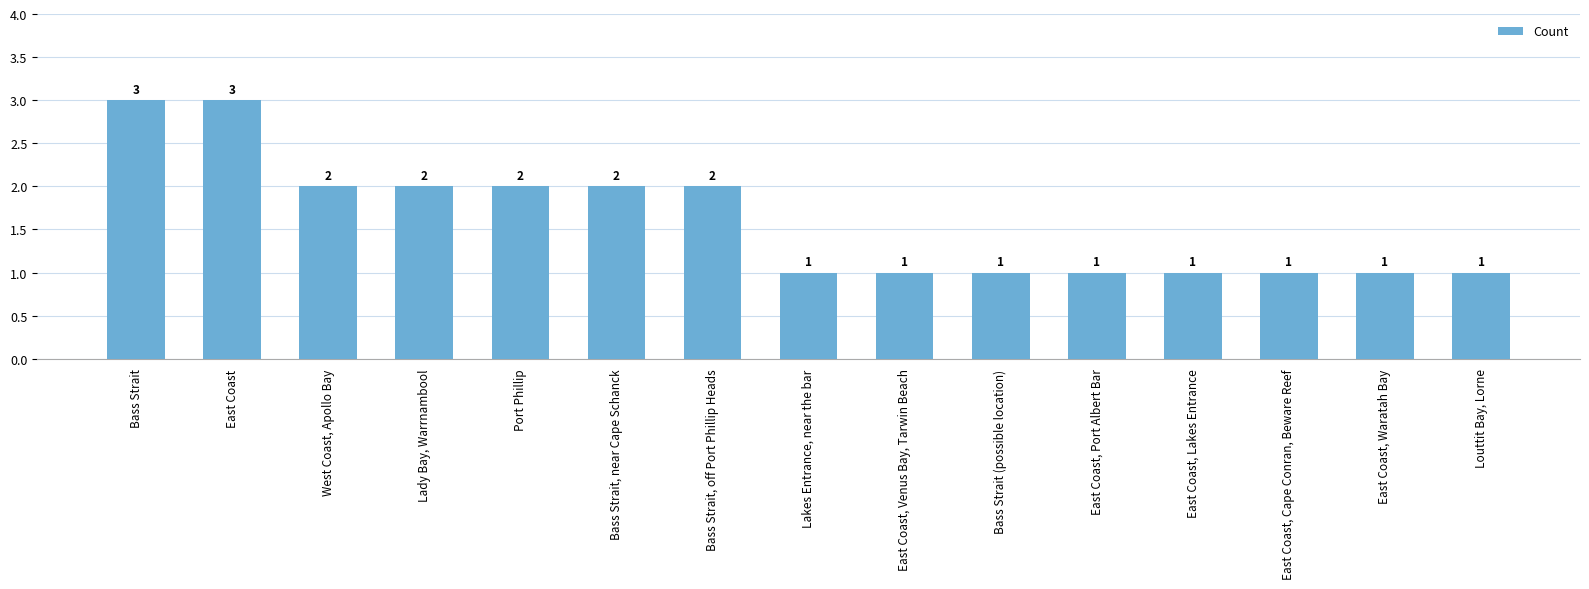

What is the difference between the values at East Coast, Cape Conran, Beware Reef and West Coast, Apollo Bay?

1